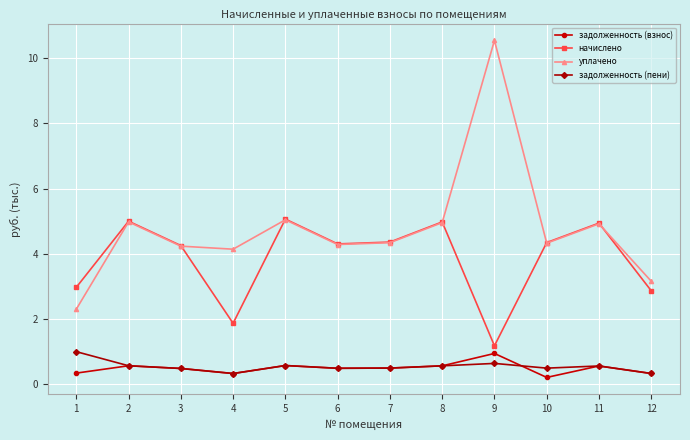

What is the highest value of the задолженность (взнос) series?

0.9